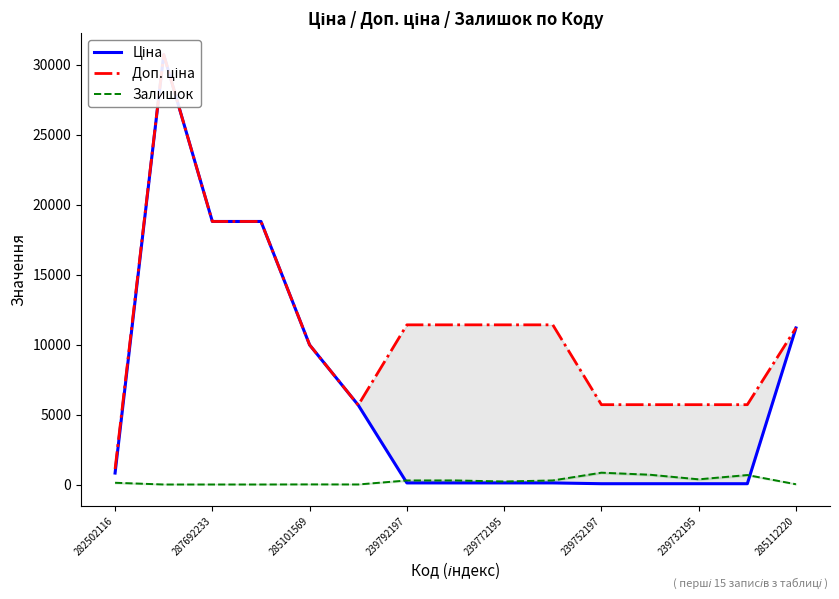

Reading right to left, list all the values displayed in this chart.

Ціна: 11188.2	57.0	57.0	57.0	57.0	114.1	114.1	114.1	114.1	5673.8	9975.0	18796.8	18796.8	30717.1	818.5
Доп. ціна: 11188.2	5705.0	5705.0	5705.0	5705.0	11410.0	11410.0	11410.0	11410.0	5673.8	9975.0	18796.8	18796.8	30717.1	1109.2
Залишок: 17.0	676.0	370.0	698.0	845.0	290.0	215.0	290.0	289.0	2.0	7.0	0.0	0.0	0.0	125.0